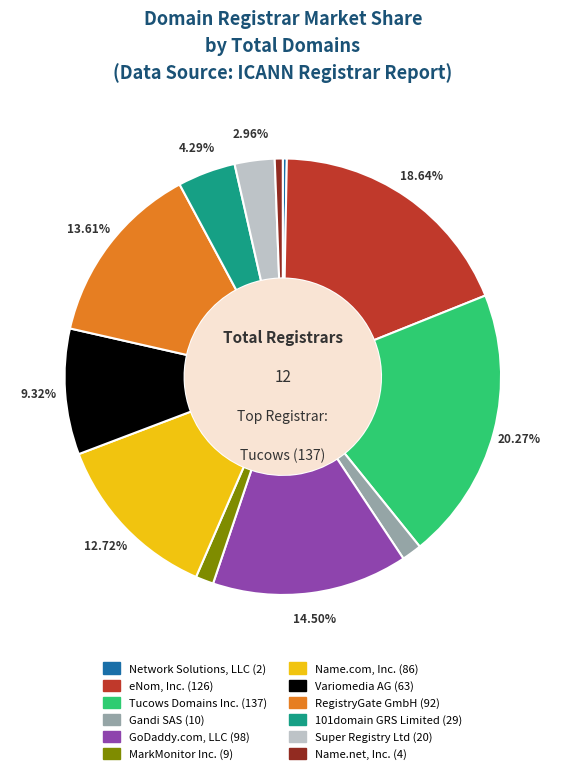

Approximately how many times larger is the value at eNom, Inc. compared to Network Solutions, LLC?

63.0